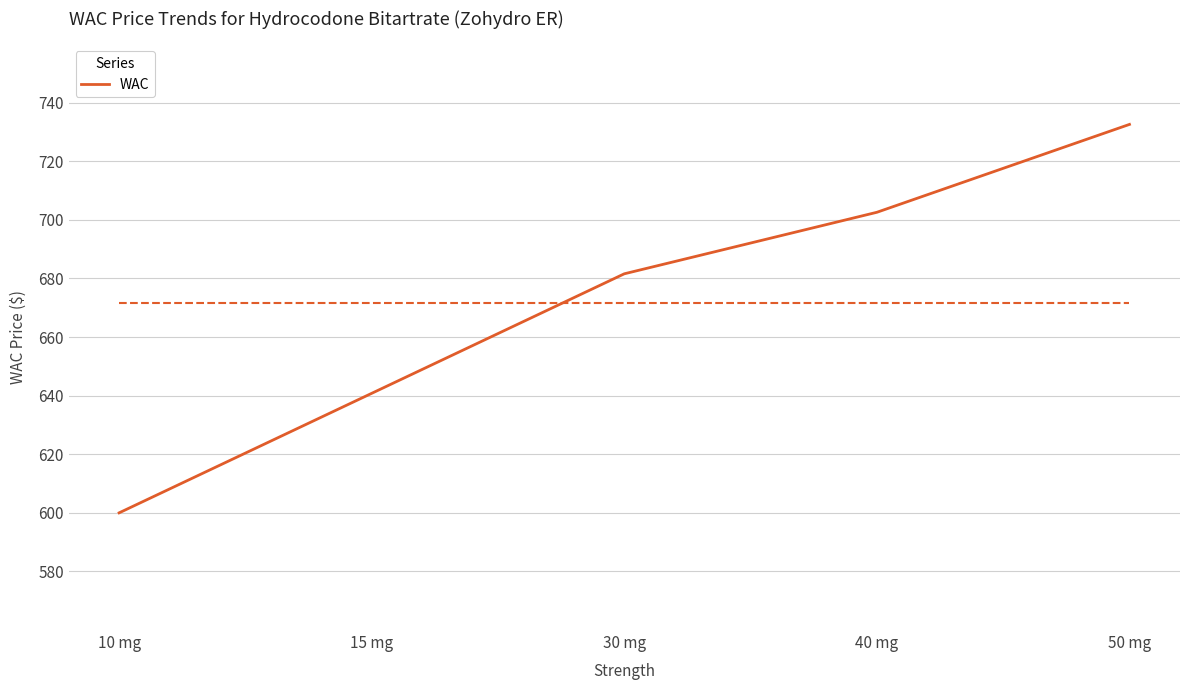

What is the maximum value shown in the chart?

732.6